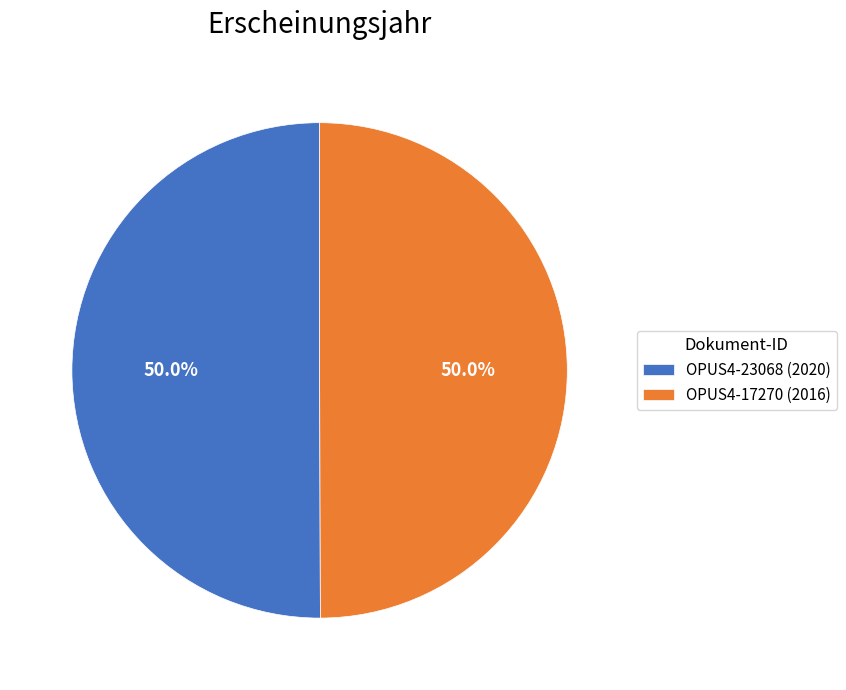

Count the number of slices in the pie.

2